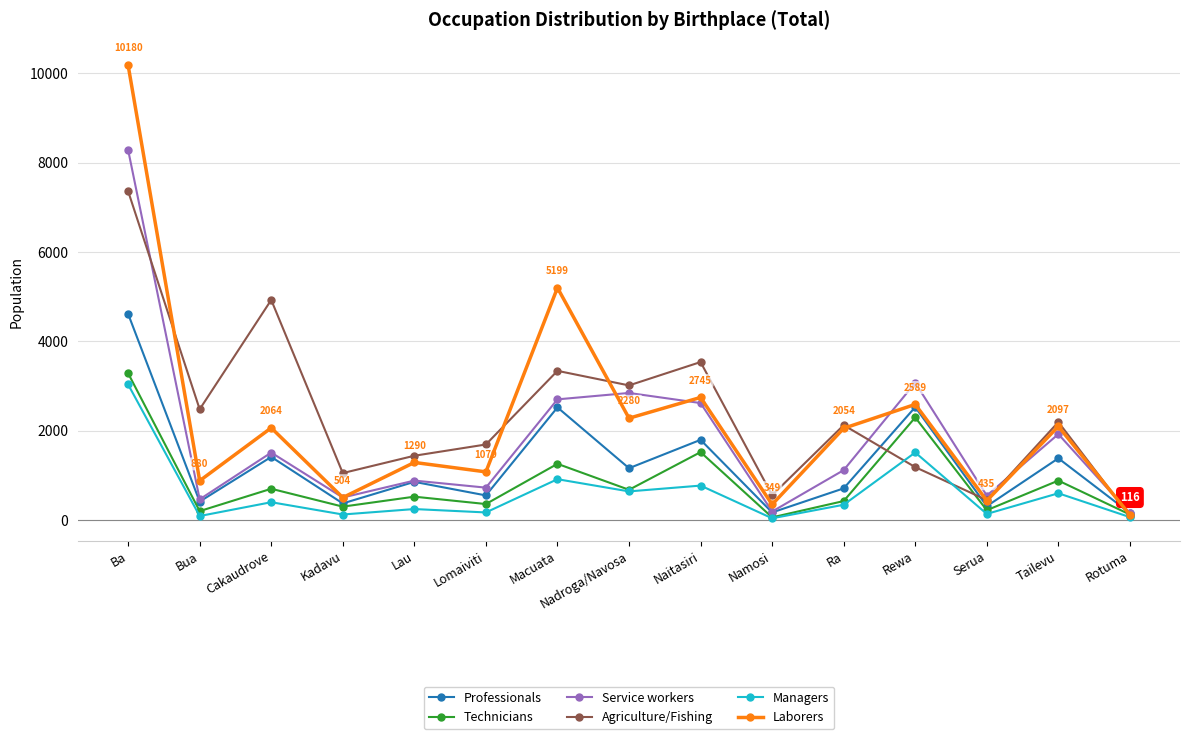

Is the value of Agriculture/Fishing at Serua greater than the value of Laborers at Lomaiviti?

No